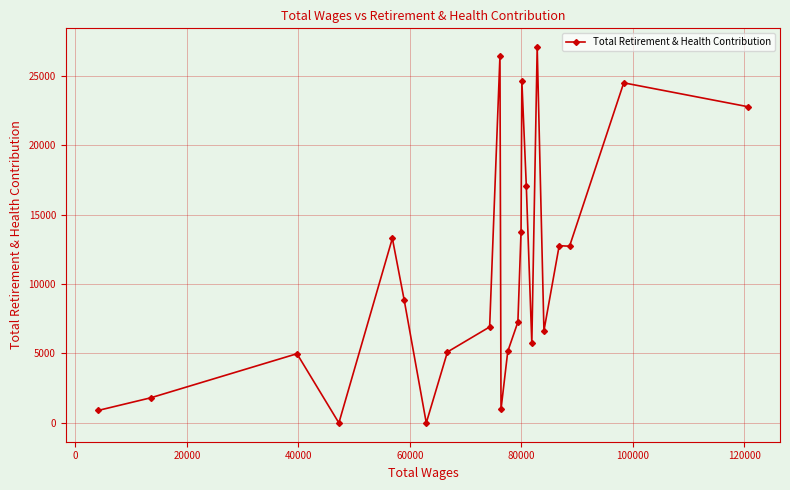

What is the average value?

10839